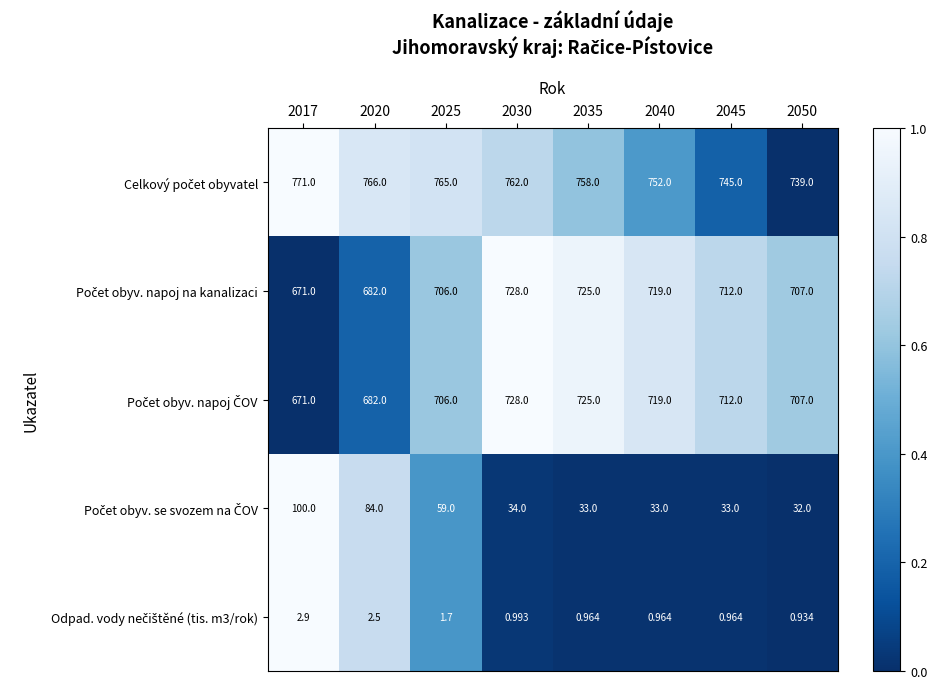

Count the number of categories in the chart.

8